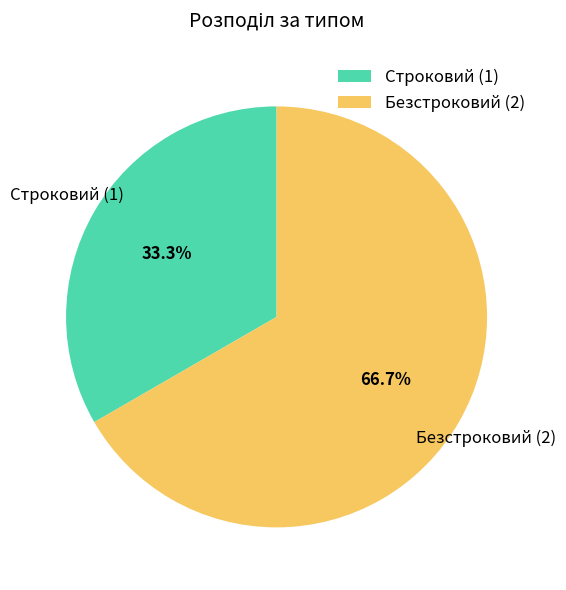

Is it true that Строковий is 22% of the pie?

False